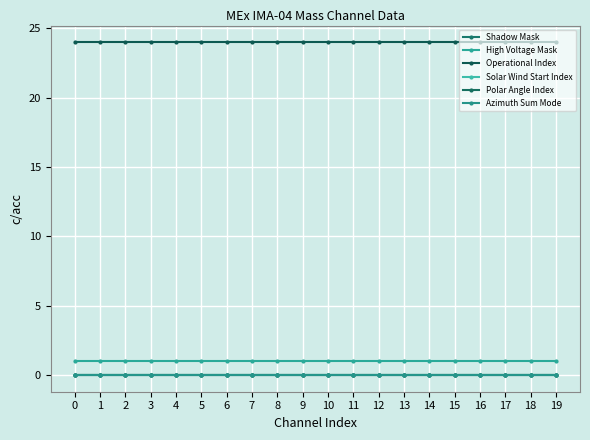

Does the chart have visible grid lines?

Yes